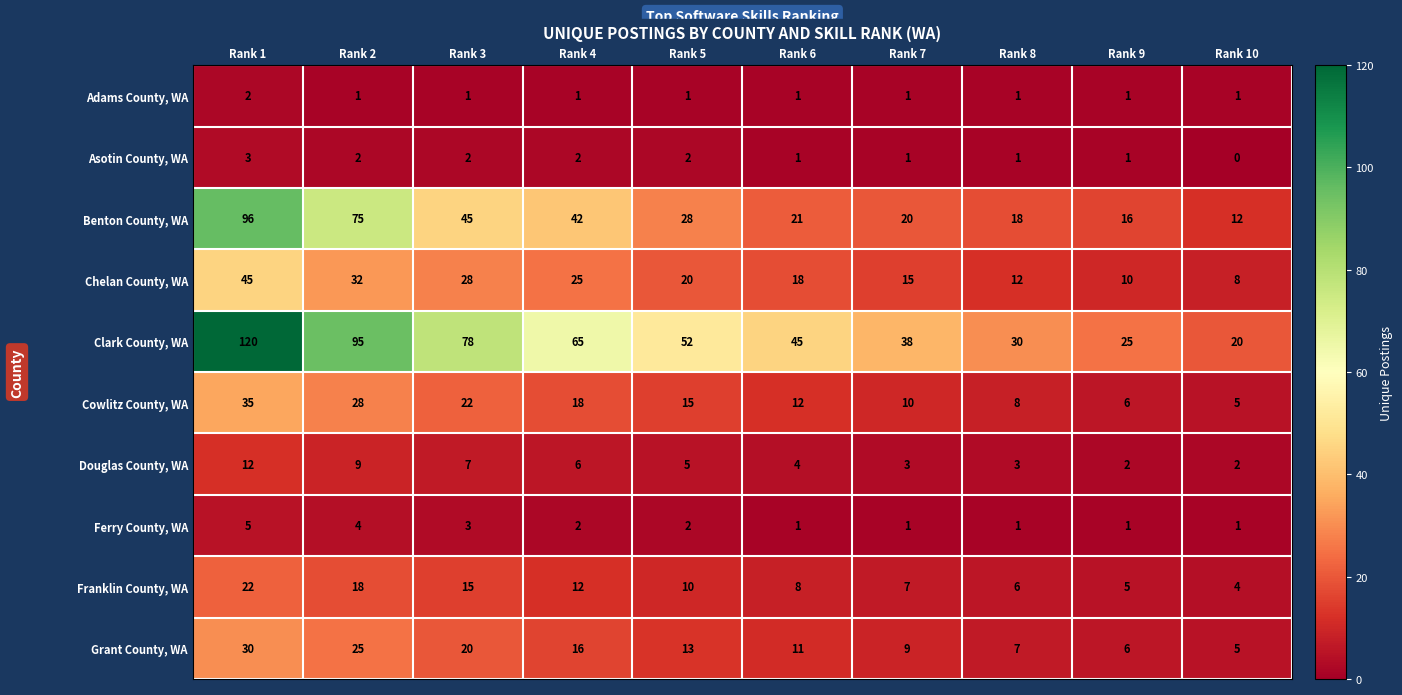

What is the spread (max minus min) of values at Rank 8?

29